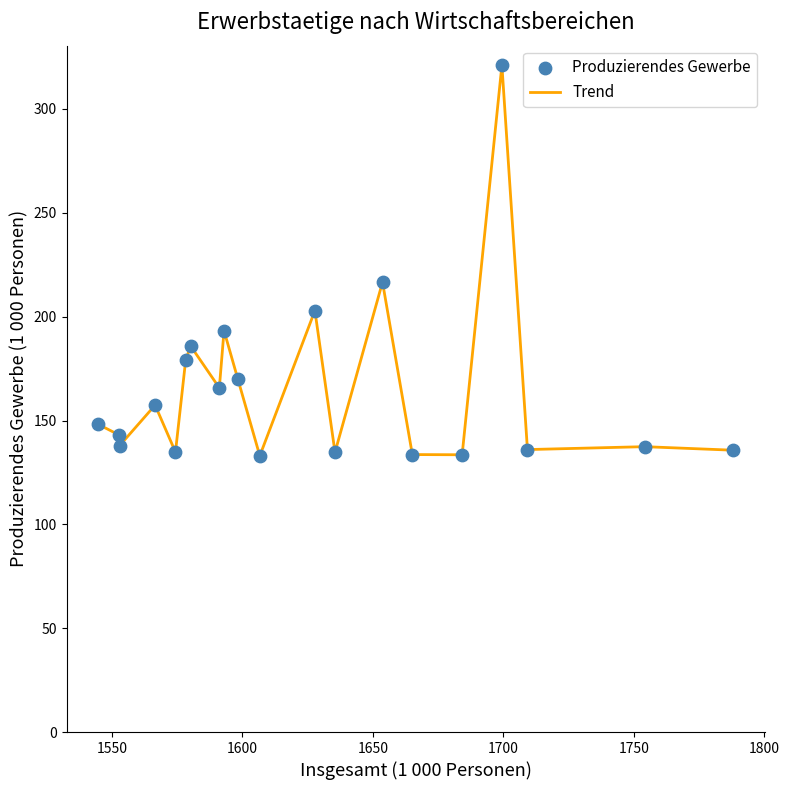

What is the difference between the maximum and minimum values?

188.1